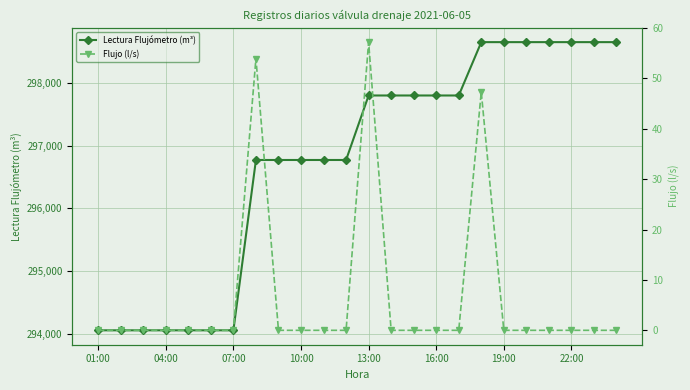

Which series has the largest total across all categories?

Lectura Flujómetro (m³)